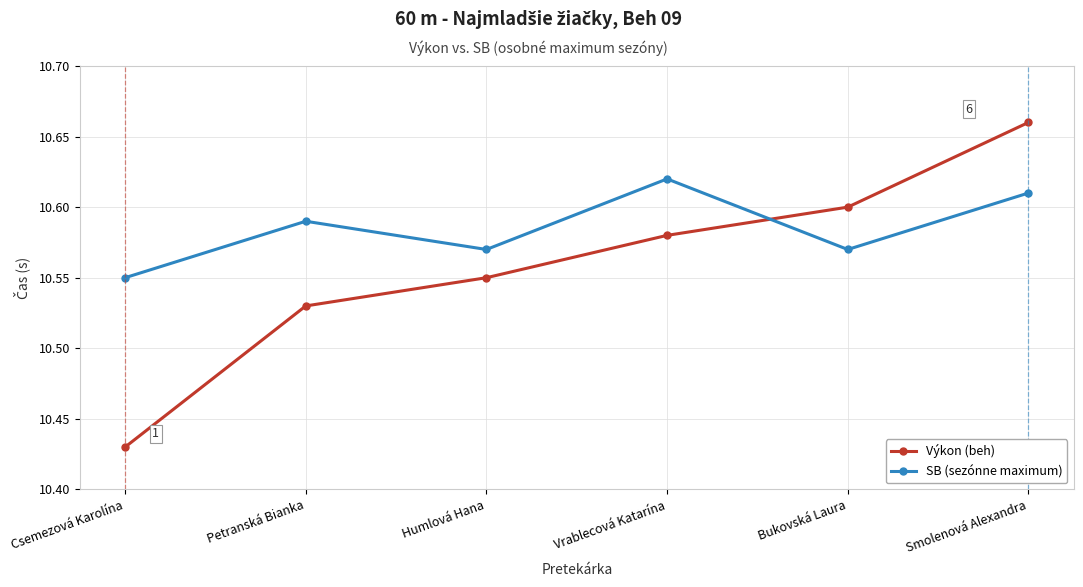

At which category does the chart reach its peak across all series?

Smolenová Alexandra